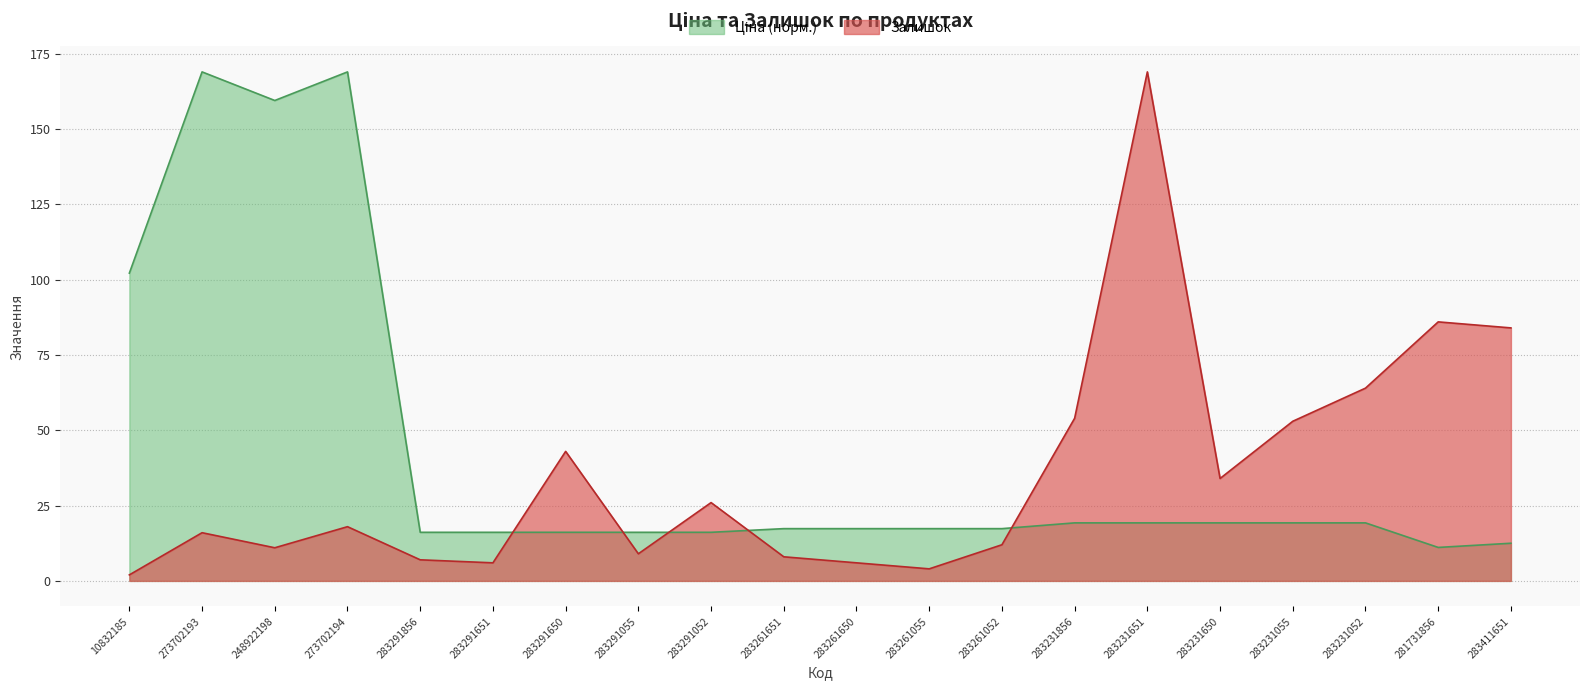

After their last crossing, which series has the higher values: Залишок or Ціна?

Залишок